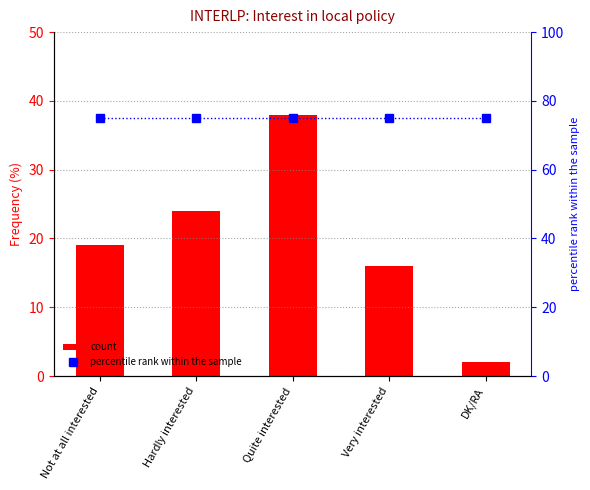

The percentile rank within the sample series shows 47 at Not at all interested. True or false?

False